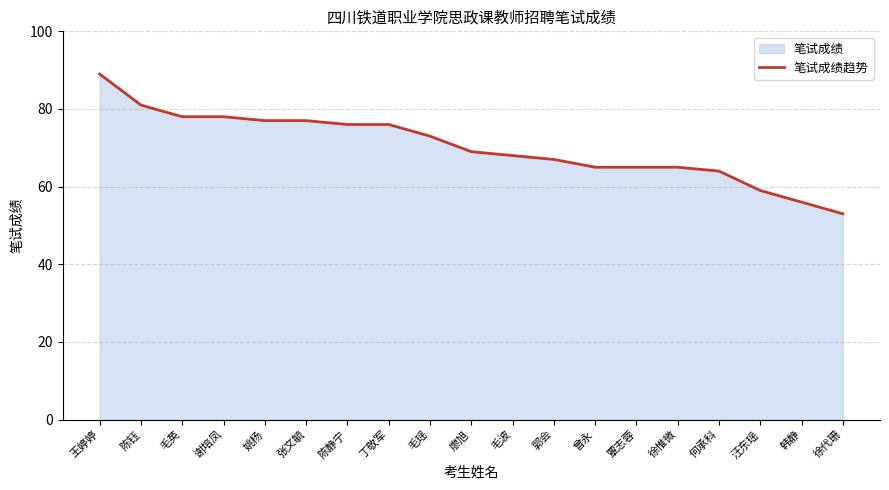

List the labels in order of value, largest first.

王婷婷, 陈钰, 毛英, 谢培凤, 姚杨, 张文毓, 陈静宁, 丁敬军, 毛瑶, 廖旭, 毛波, 郭会, 曾永, 覃志蓉, 徐惟微, 何承科, 汪东瑶, 韩静, 徐代珊